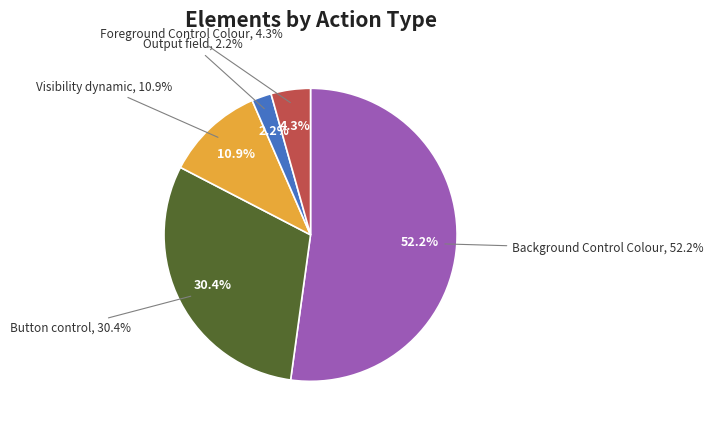

Which category has the smallest portion of the pie?

Output field